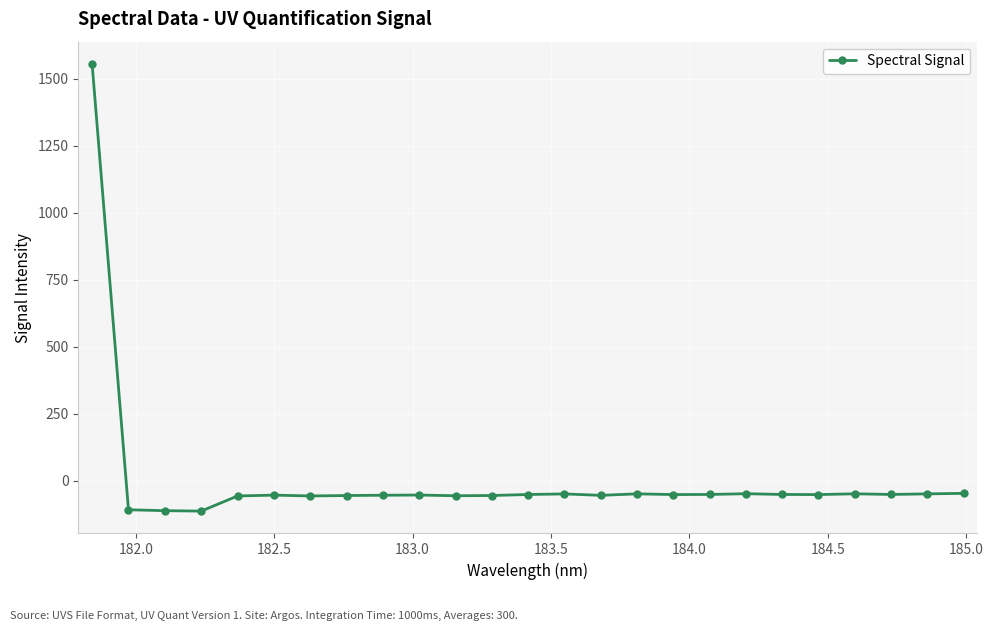

What is the greatest value displayed?

1555.9